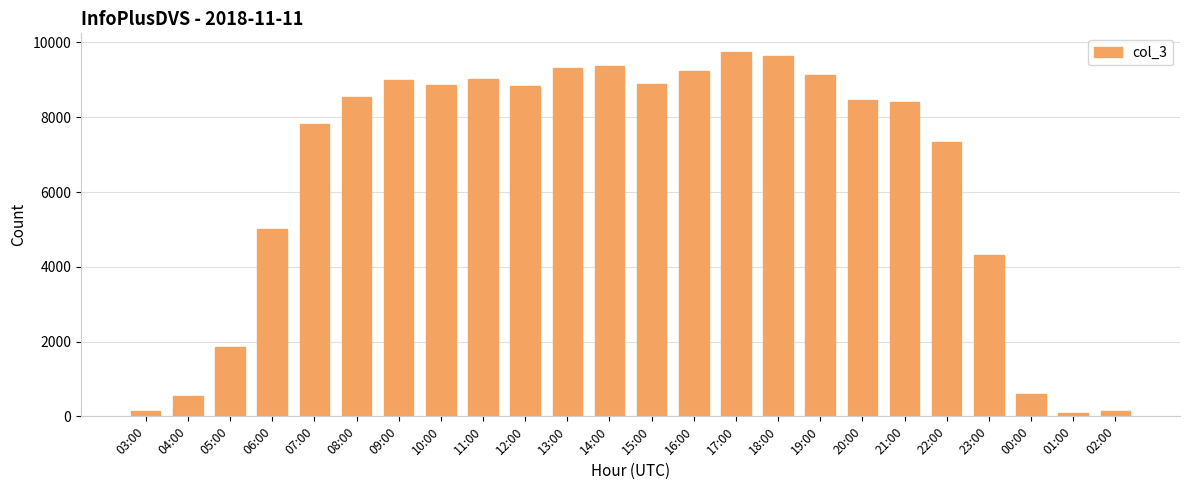

What is the greatest value displayed?

9756